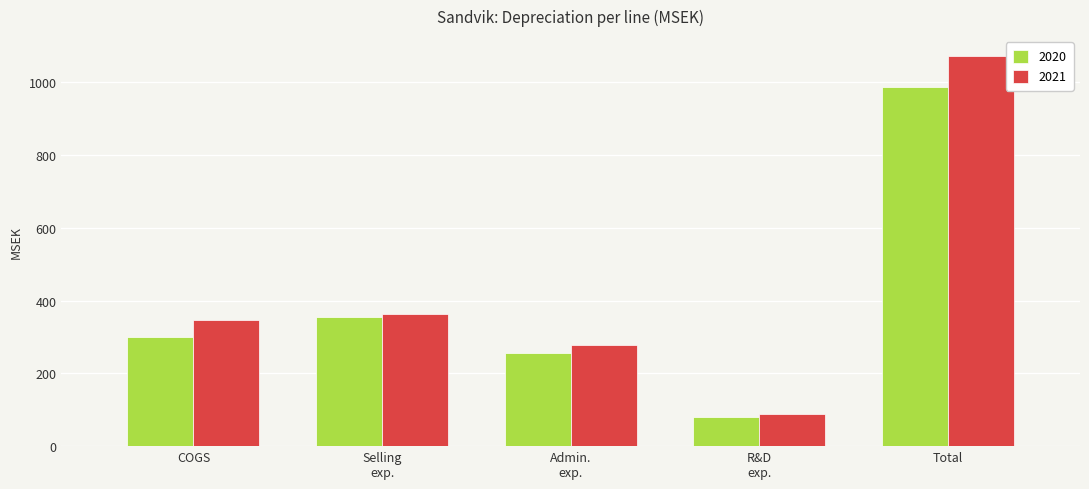

Rank the series by their average value, from lowest to highest.

2020, 2021